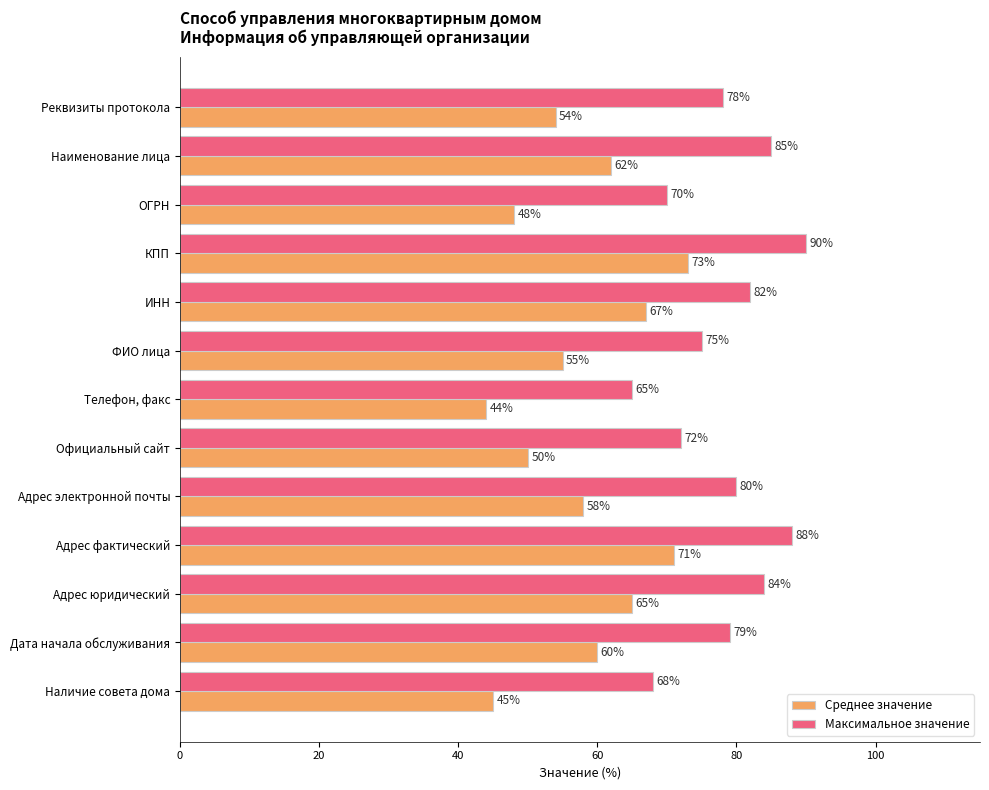

What is the sum of the Максимальное значение values at Наименование лица and Телефон, факс?

150